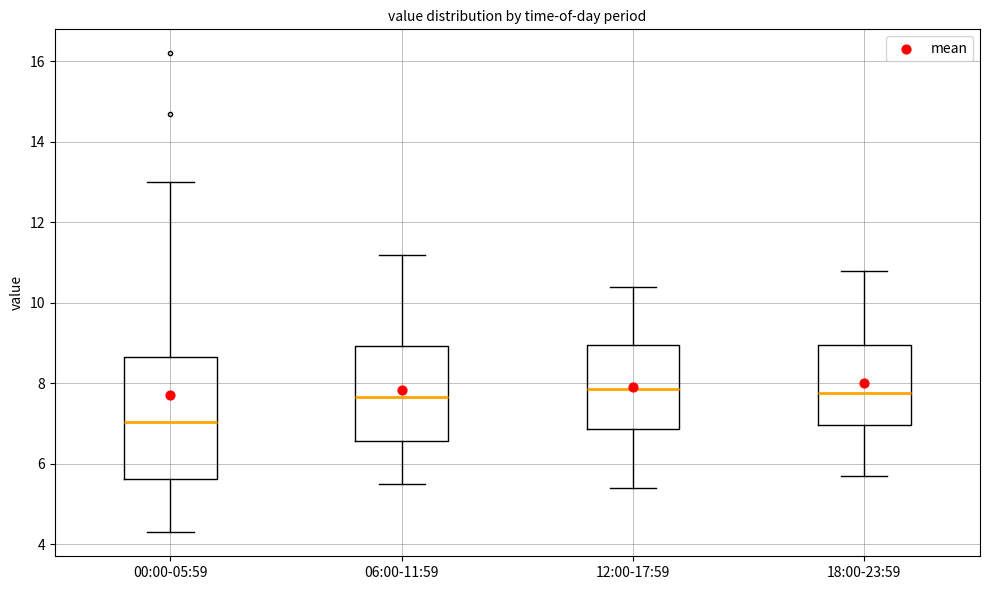

Reading left to right, transcribe this box plot: for each box, give where its median line is, the range the box spans, and where its two whiskers end, as read against the y-axis. The values are not printed on the chart, so give them approximately, as read against the axis.

00:00-05:59: median 7.0, box 5.6 to 8.6, whiskers 4.4 to 13.0
06:00-11:59: median 7.6, box 6.6 to 9.0, whiskers 5.6 to 11.2
12:00-17:59: median 7.8, box 6.8 to 9.0, whiskers 5.4 to 10.4
18:00-23:59: median 7.8, box 7.0 to 9.0, whiskers 5.8 to 10.8